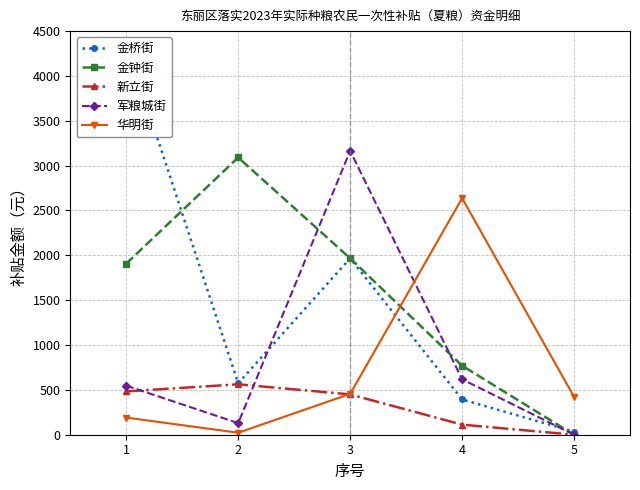

Where is the first local maximum for 金桥街?

3